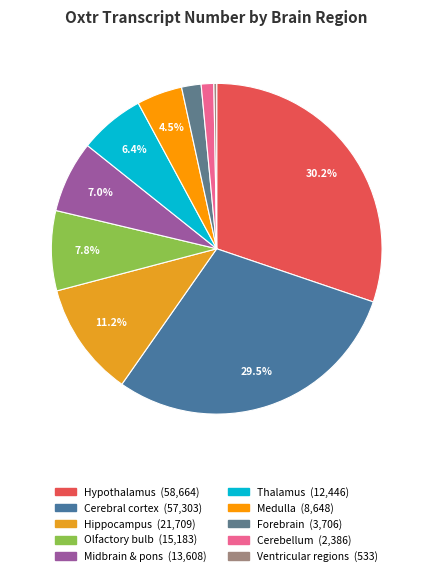

To the nearest percent, what is the average slice percentage?

10%